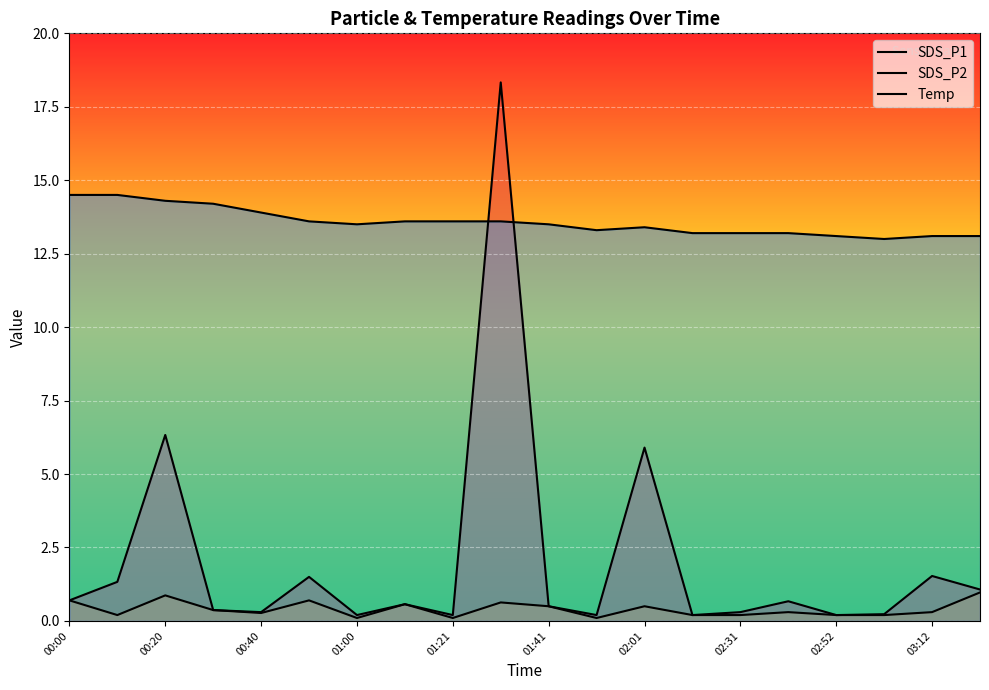

How many intersections are there between SDS_P1 and Temp?

2